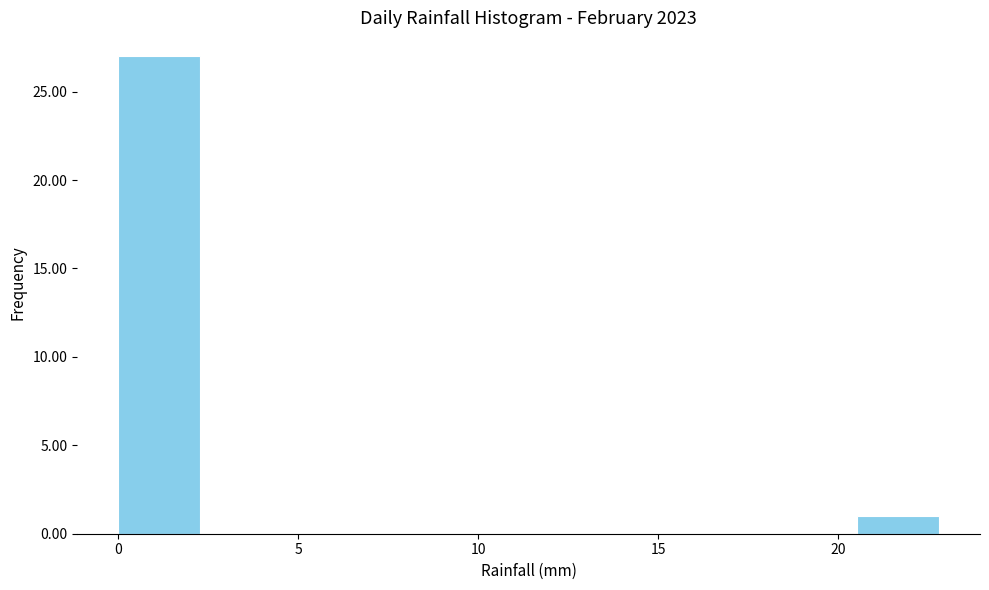

Which range on the x-axis has the tallest bar?

0.0 to 2.5